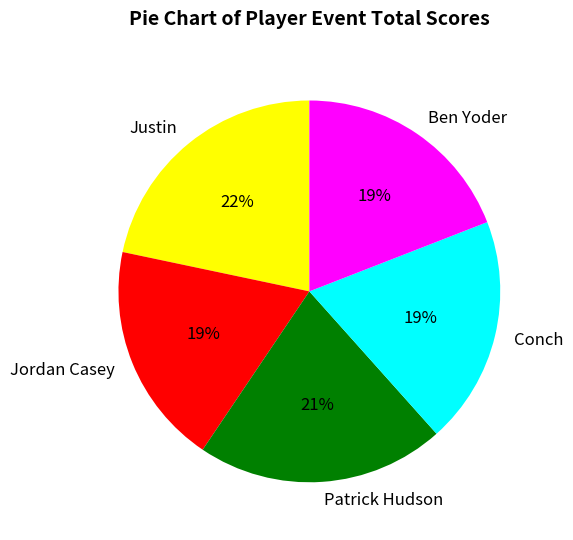

How many segments does this pie chart have?

5